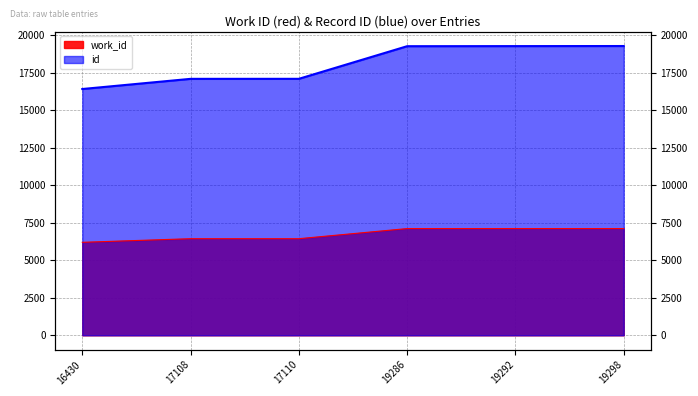

Which series has the largest total across all categories?

id